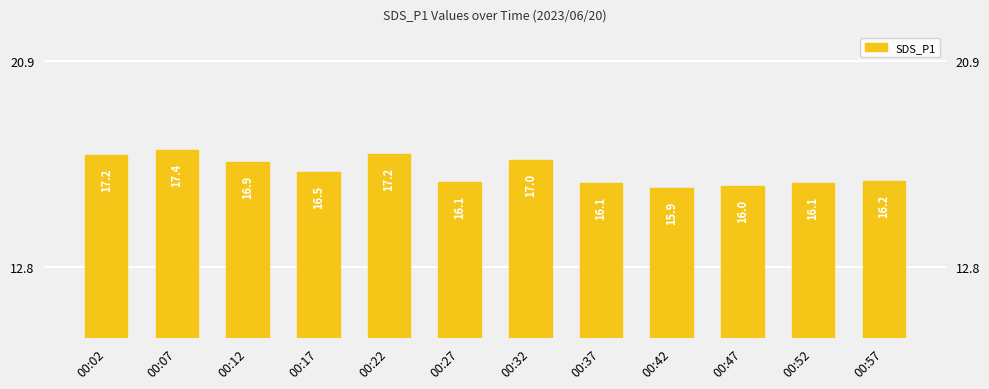

What is the value of the 8th bar from the left?

16.1